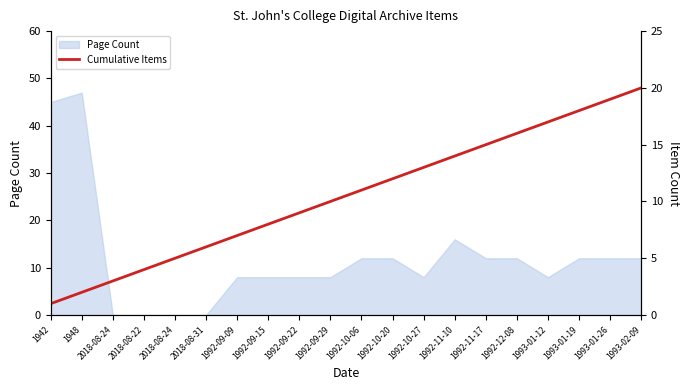

True or false: the data shows 1 at 1948.

False